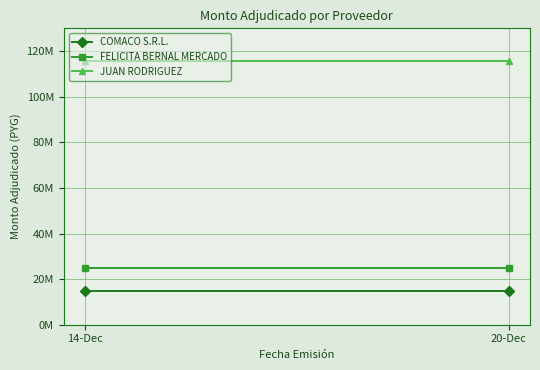

Is this an area chart (filled region under the line)?

No